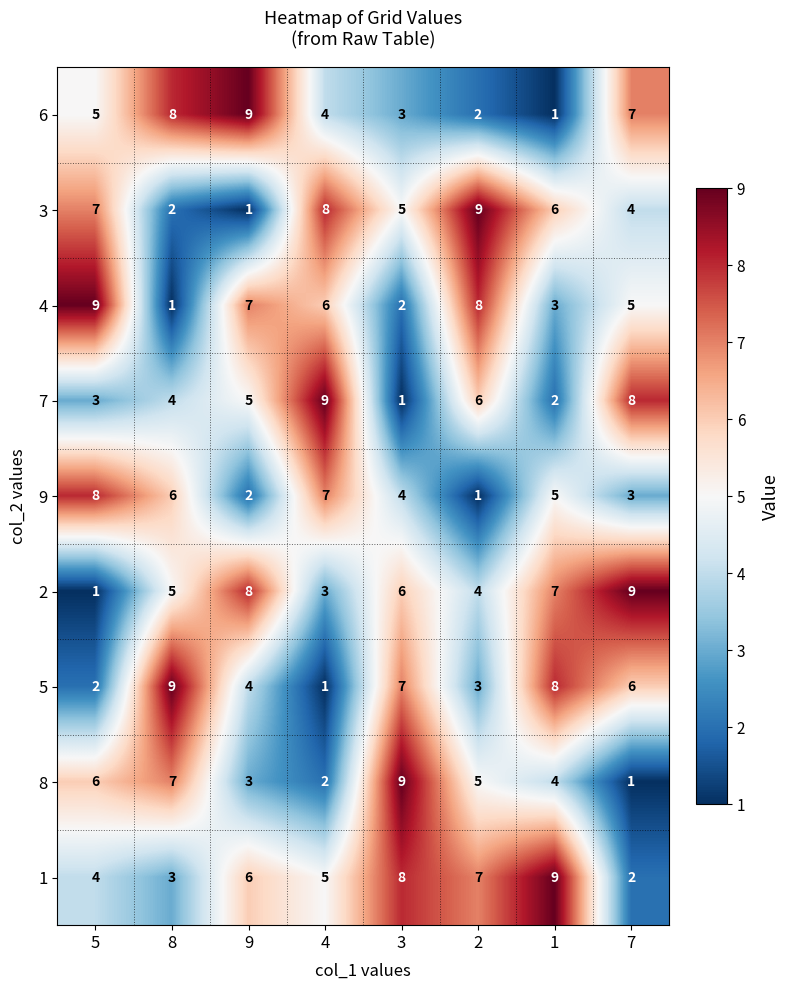

What is the difference between the maximum and minimum values in the 2 series?

8